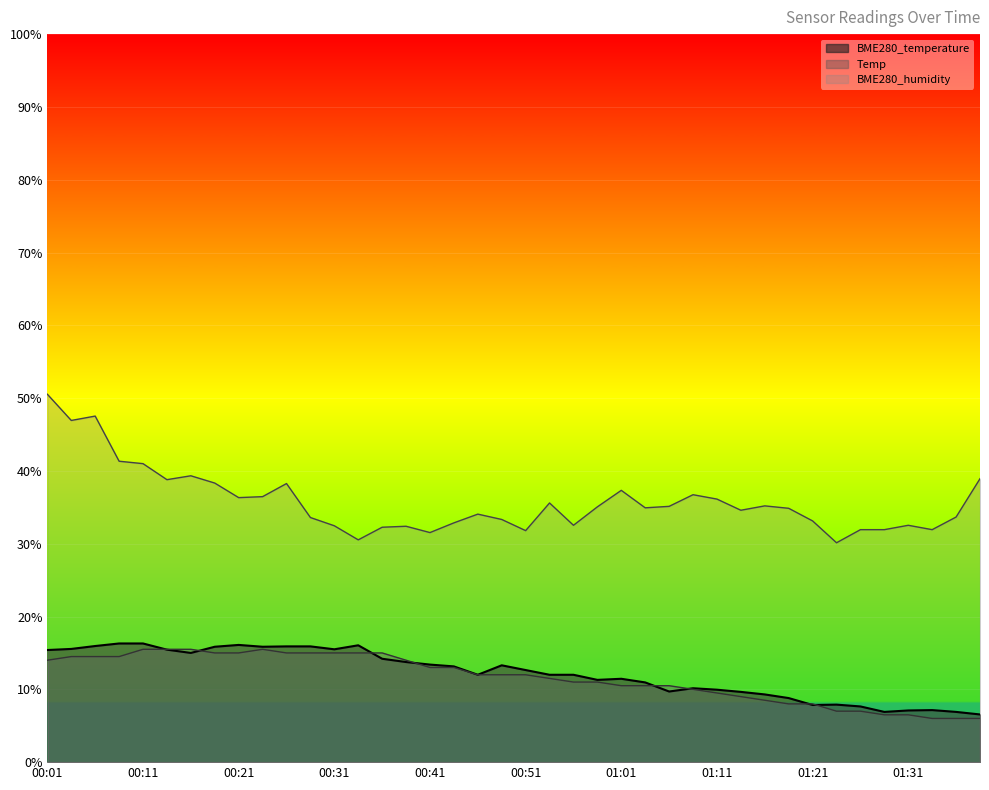

At how many categories does at least one series exceed 31?

38